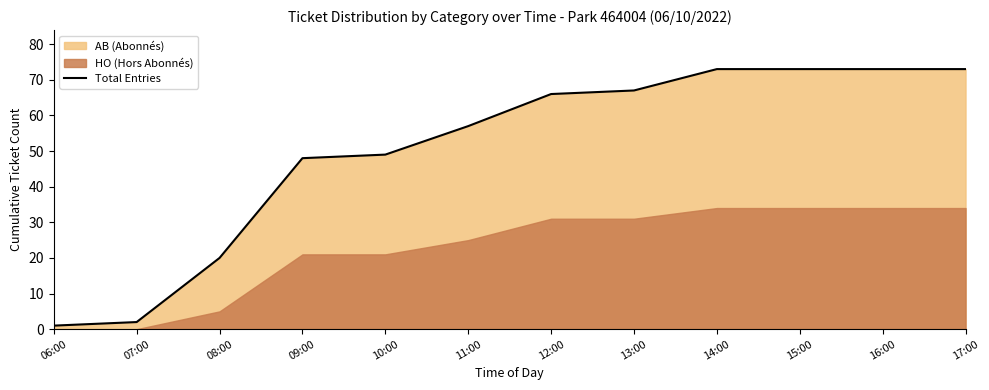

What is the approximate value at 14:00?

73